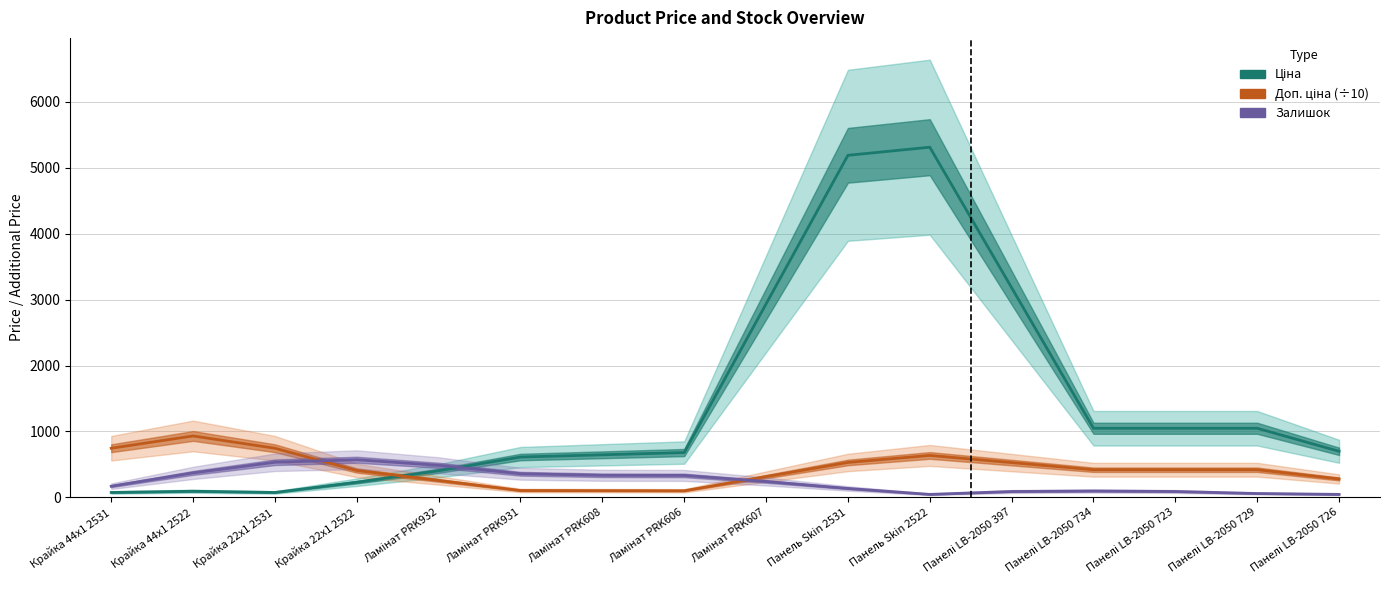

Which series has the widest spread of values?

Ціна